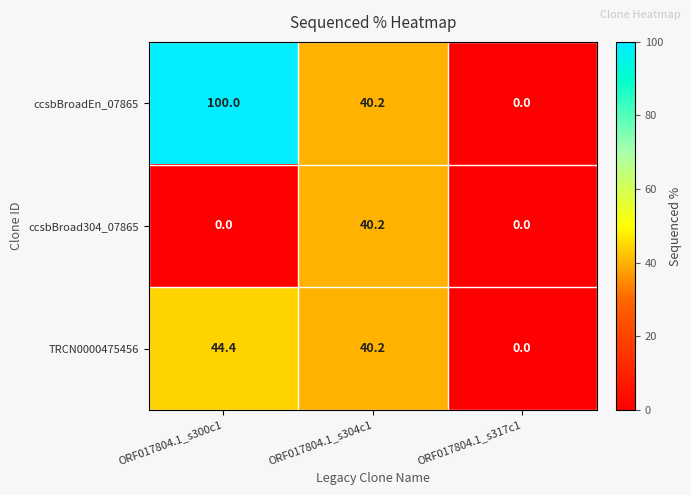

Reading left to right, transcribe all the data shown in this chart.

ccsbBroadEn_07865: 100.0	40.2	0.0
ccsbBroad304_07865: 0.0	40.2	0.0
TRCN0000475456: 44.4	40.2	0.0